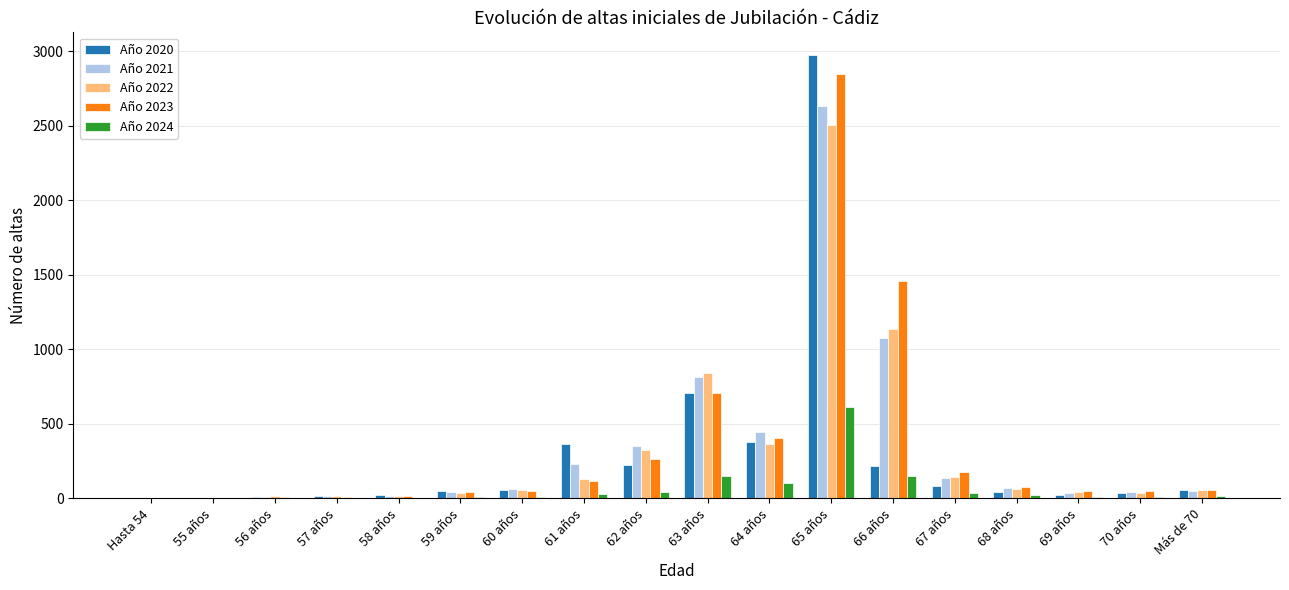

The value of Año 2024 at 55 años is 2. True or false?

True